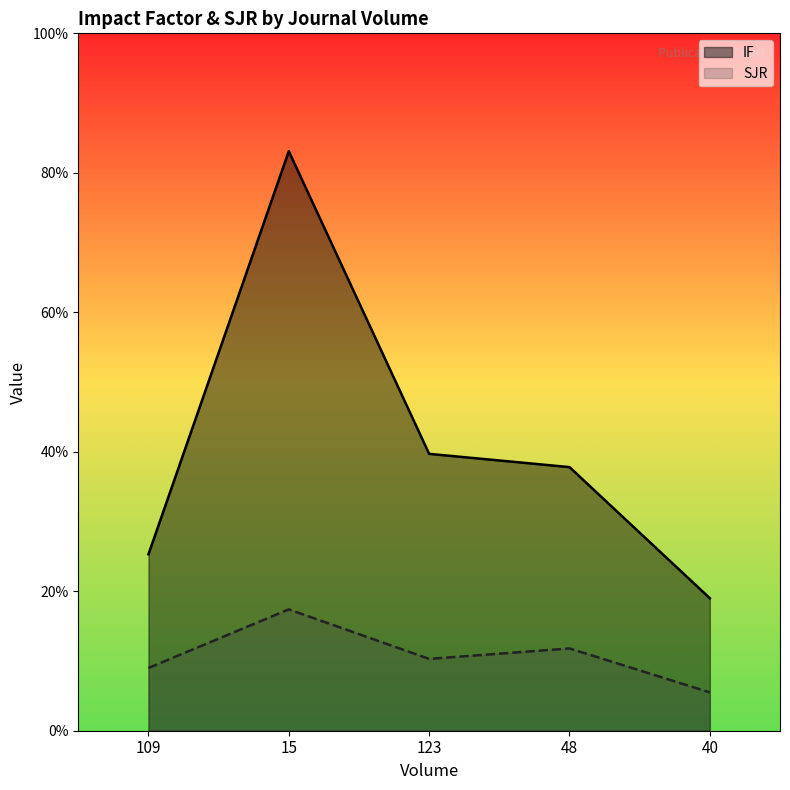

Where is the first local minimum for SJR?

123